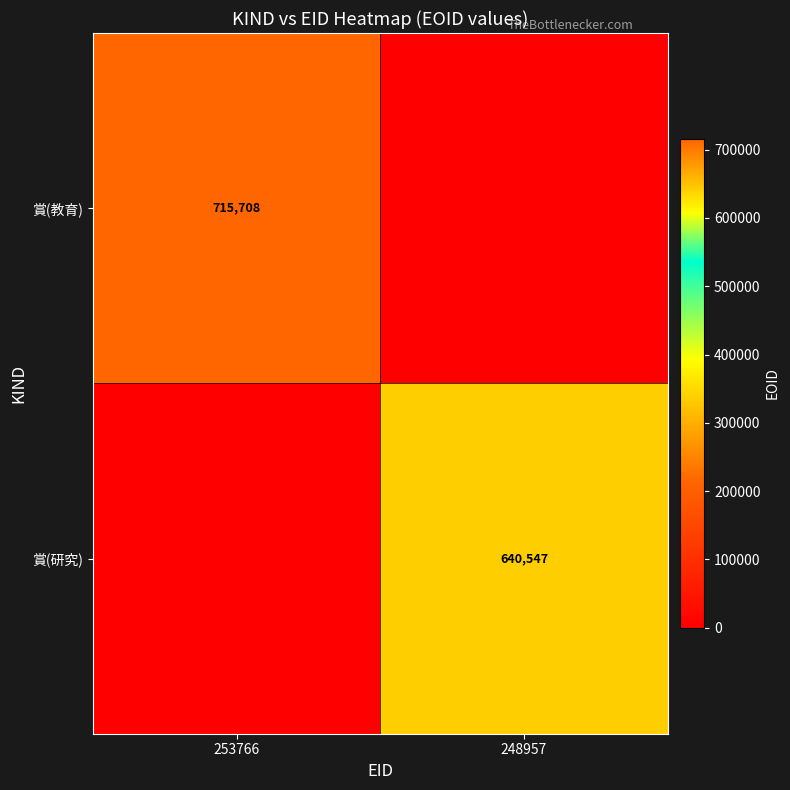

Is it true that 賞(研究) equals 640547 at 248957?

True